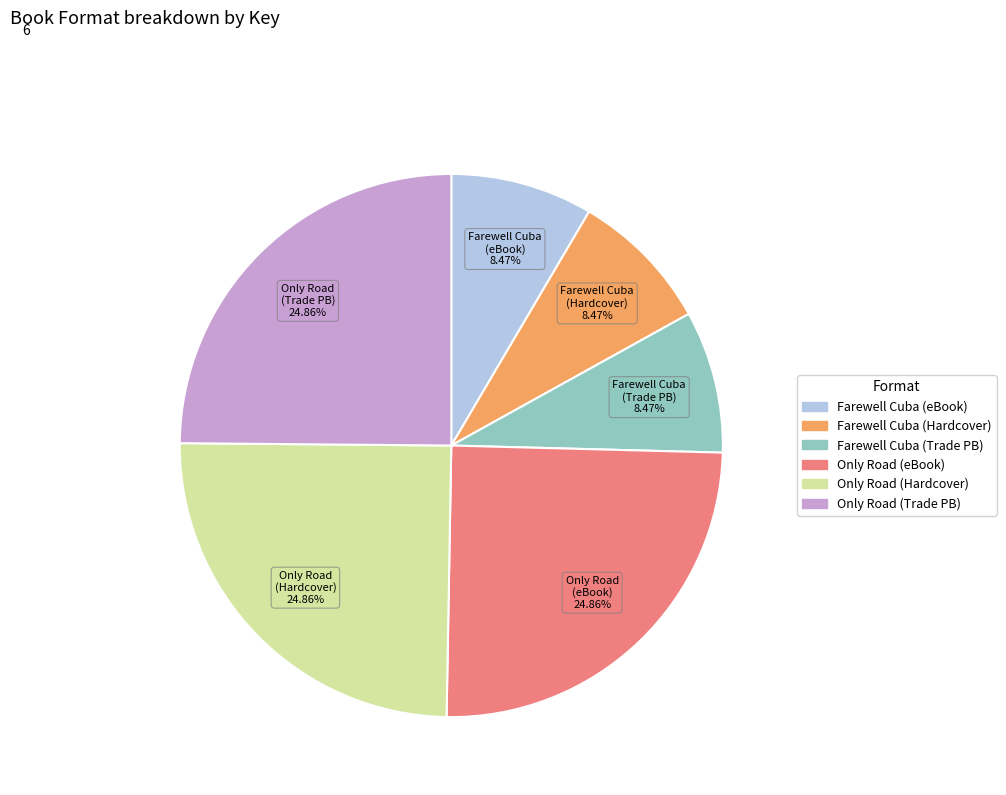

Combined, do Farewell Cuba (Hardcover) and Only Road (Hardcover) account for over 50%?

No